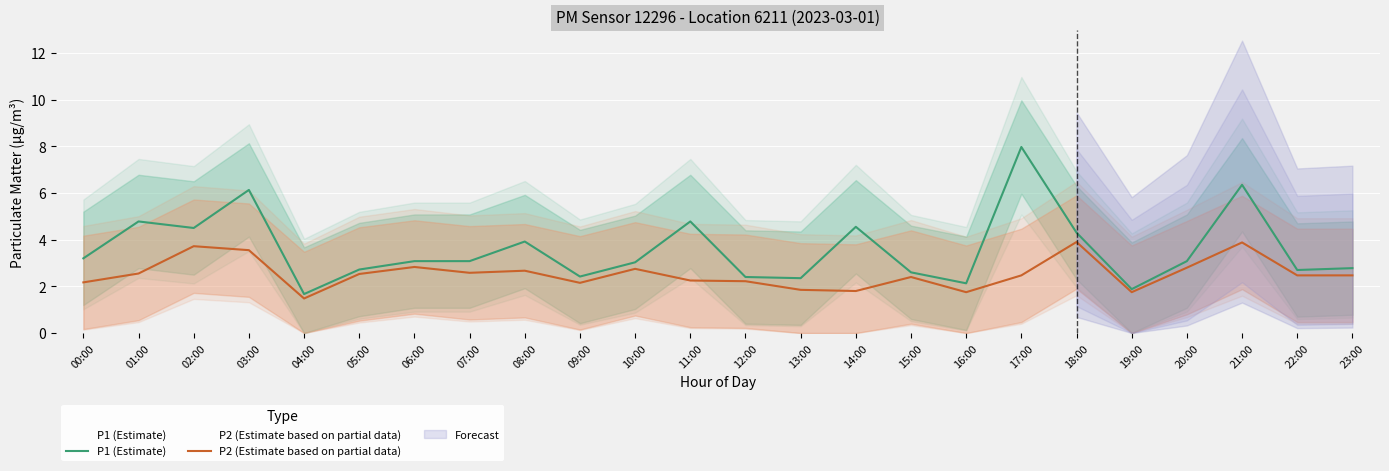

What position from the left is 12:00?

13